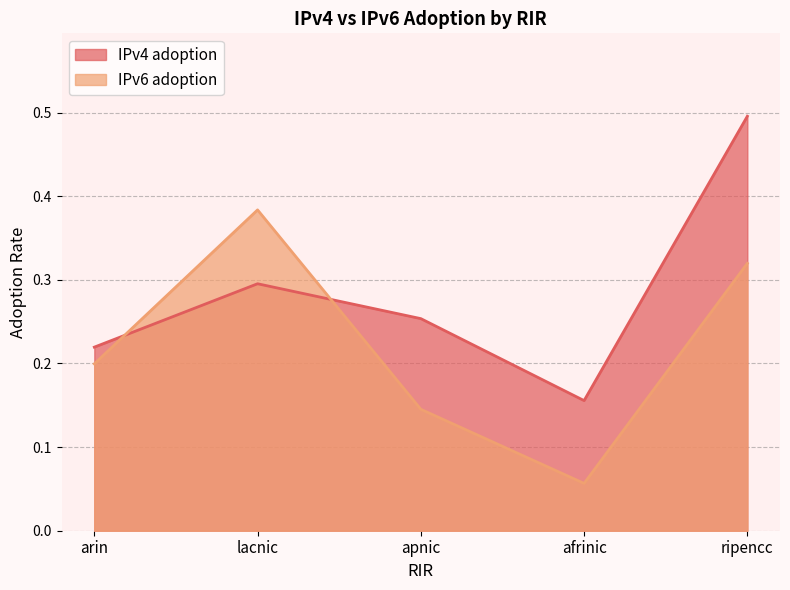

Does the chart have visible grid lines?

Yes